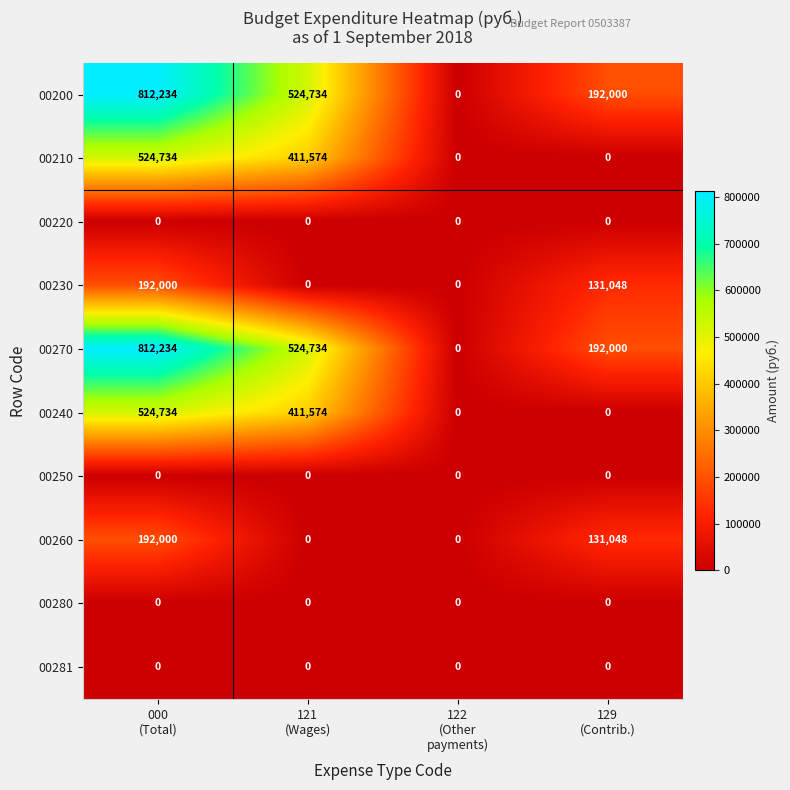

What is the maximum value shown in the chart?

812234